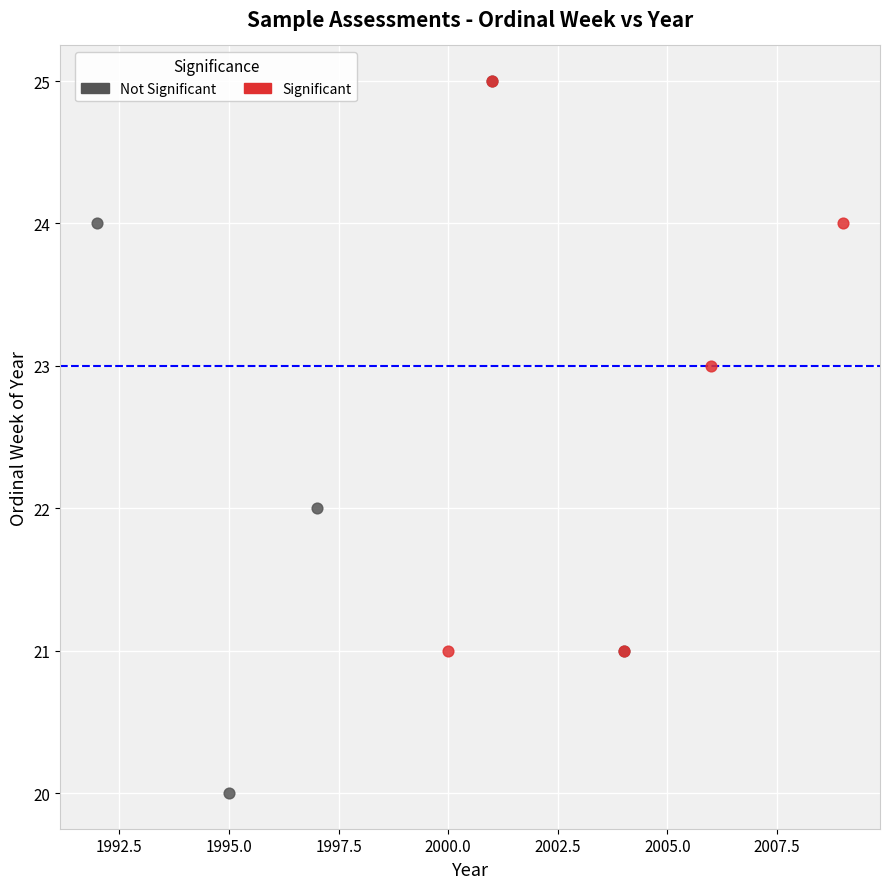

Which series reaches the minimum Y coordinate?

Not Significant